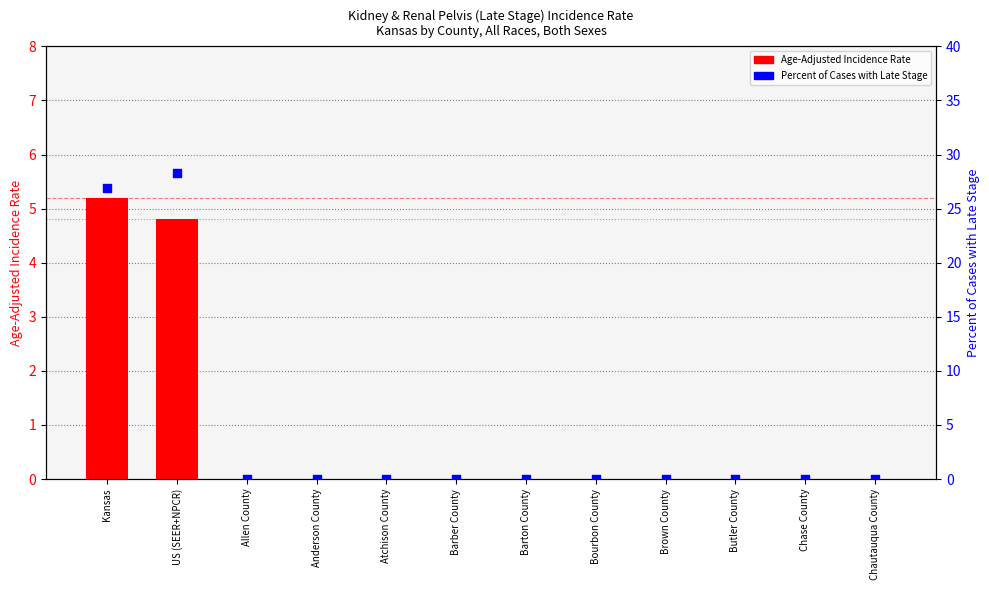

What are all the series names shown in the legend?

Age-Adjusted Incidence Rate, Percent of Cases with Late Stage